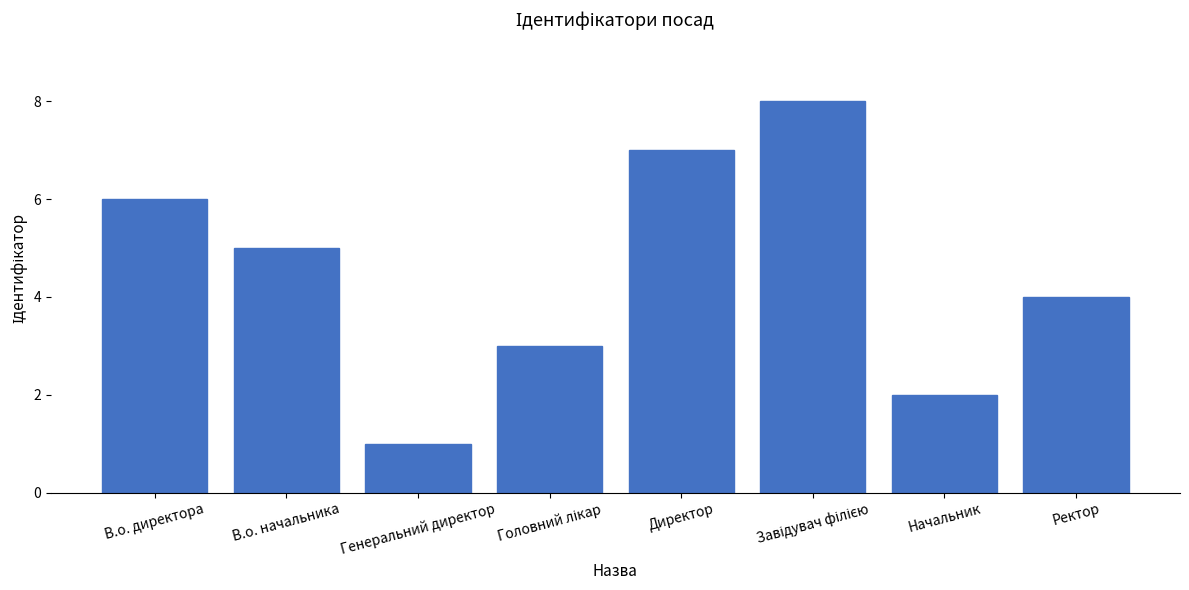

What is the sum of all values?

36